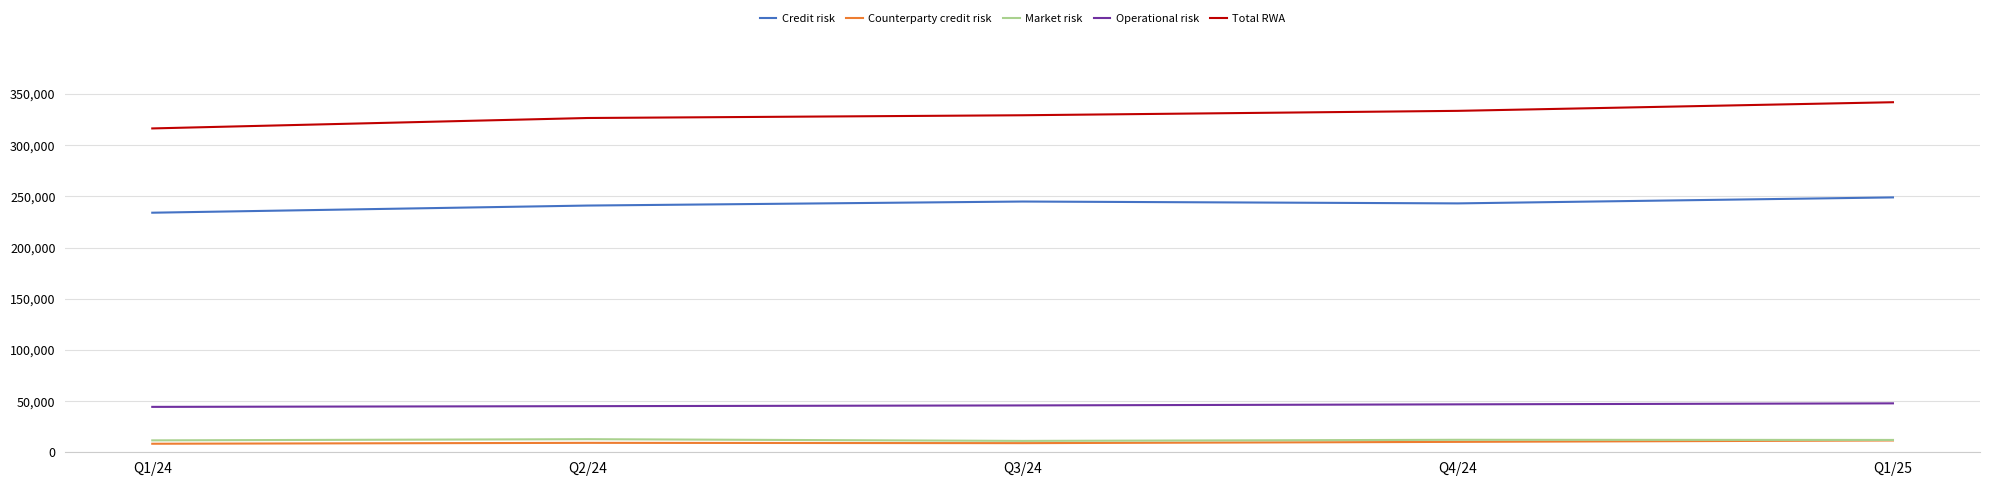

What is the minimum value for Total RWA?

316333